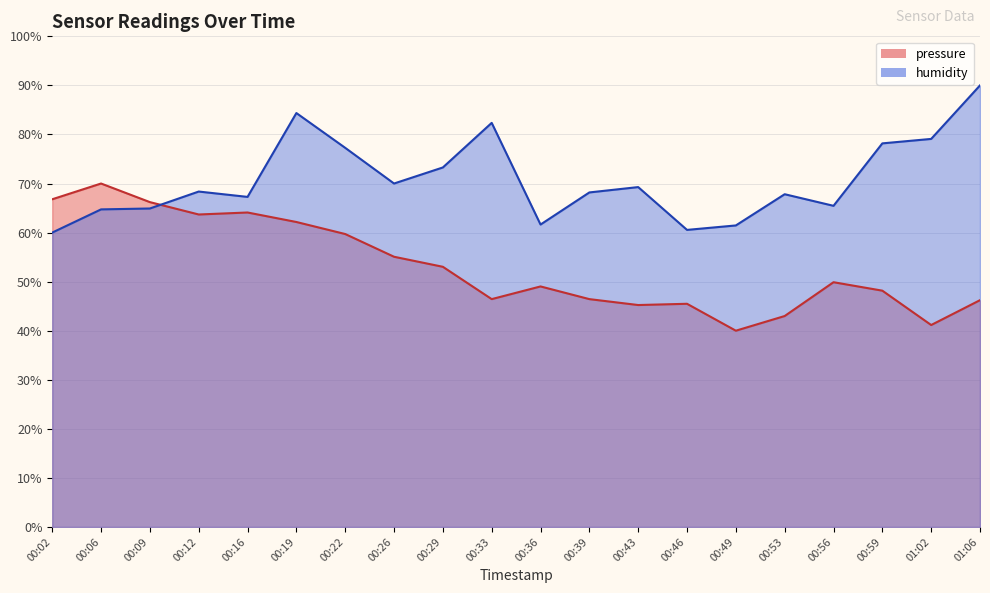

What is the value of the humidity point at the 9th from the left?

73.3